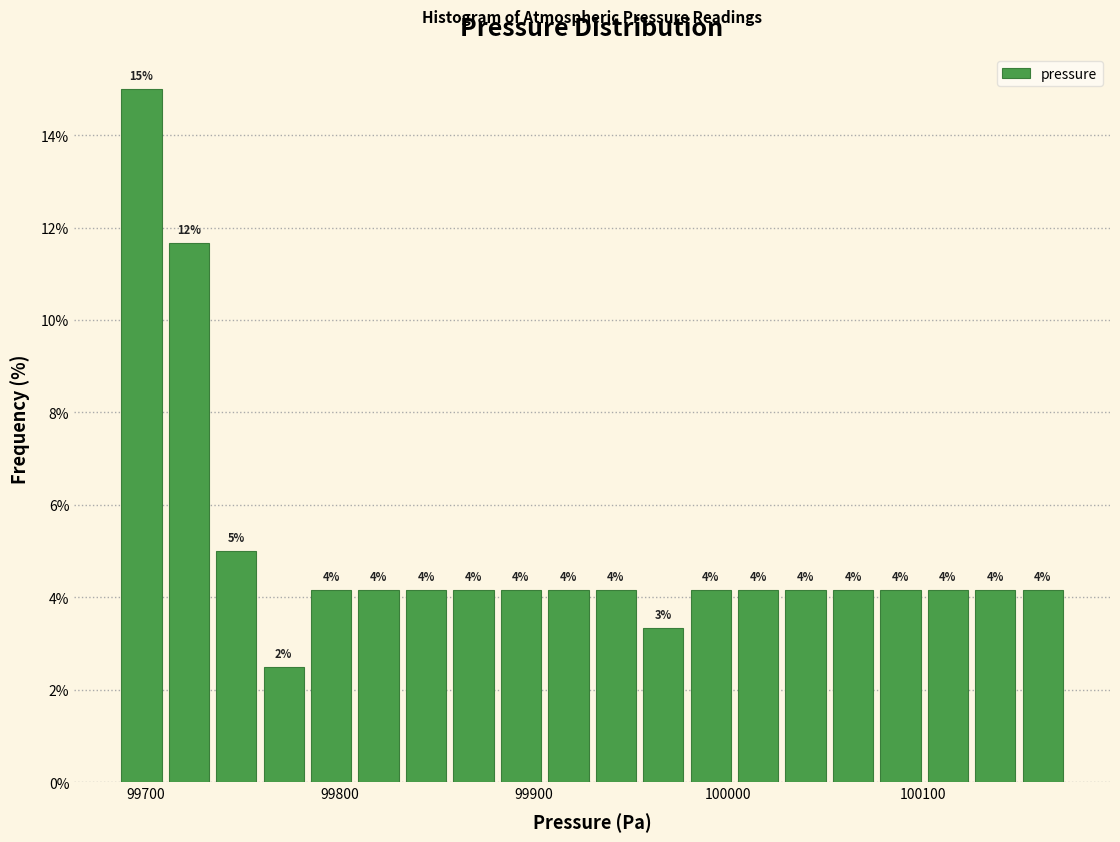

Read against the x-axis, roughly where is the centre of the tallest bar?

99700